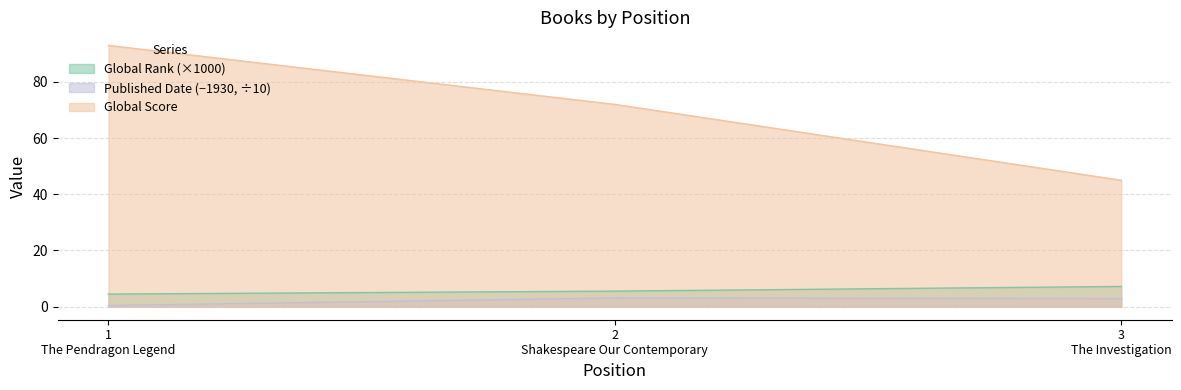

Which series has the largest total across all categories?

Global Score